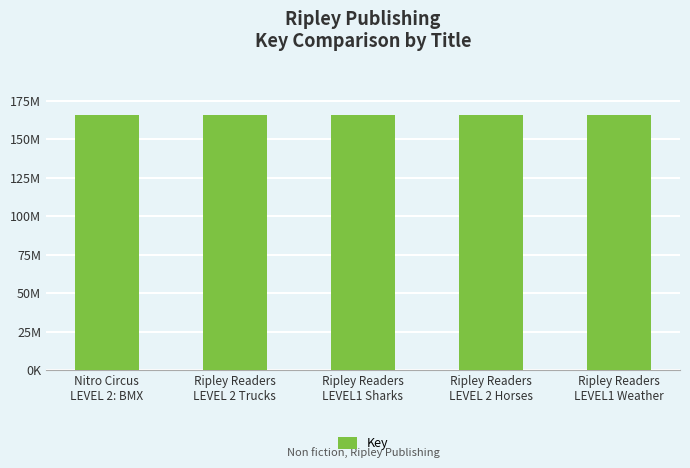

Which label corresponds to the smallest value in the chart?

Ripley Readers
LEVEL1 Sharks